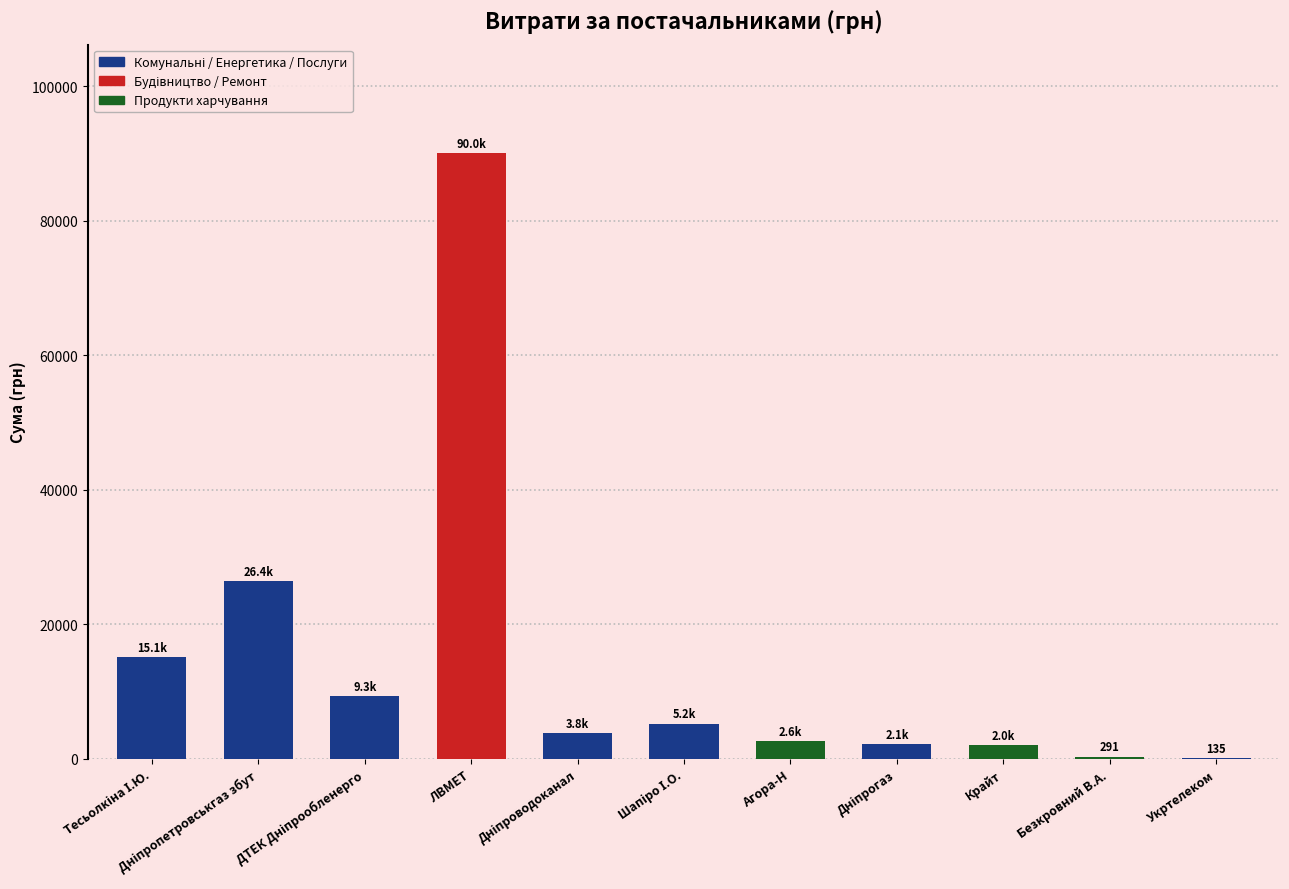

What is the sum of all values?

156949.6